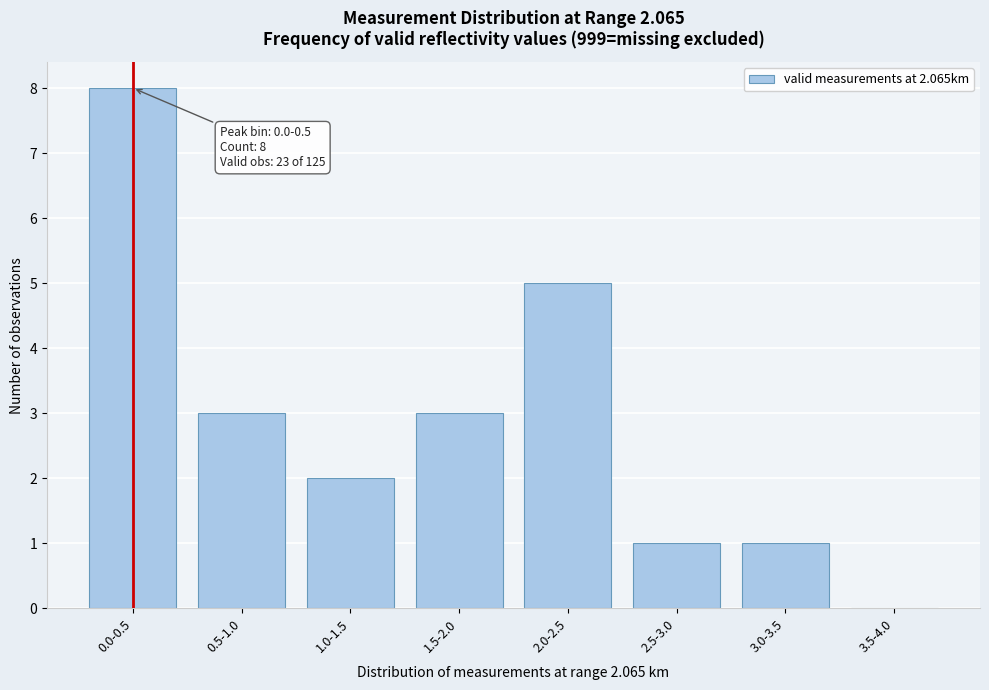

Reading right to left, transcribe all the data shown in this chart.

3.5-4.0=0	3.0-3.5=1	2.5-3.0=1	2.0-2.5=5	1.5-2.0=3	1.0-1.5=2	0.5-1.0=3	0.0-0.5=8